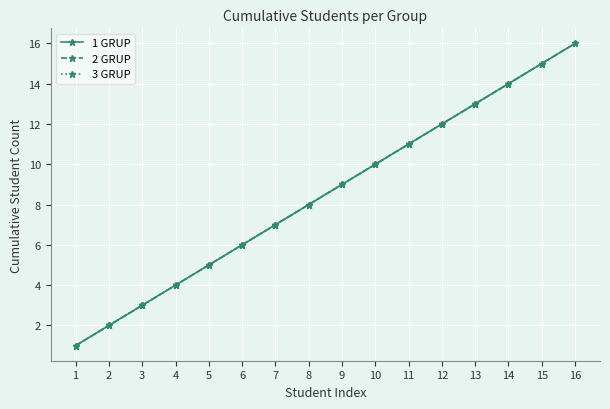

True or false: 1 GRUP has more than 0 interior local peaks.

False